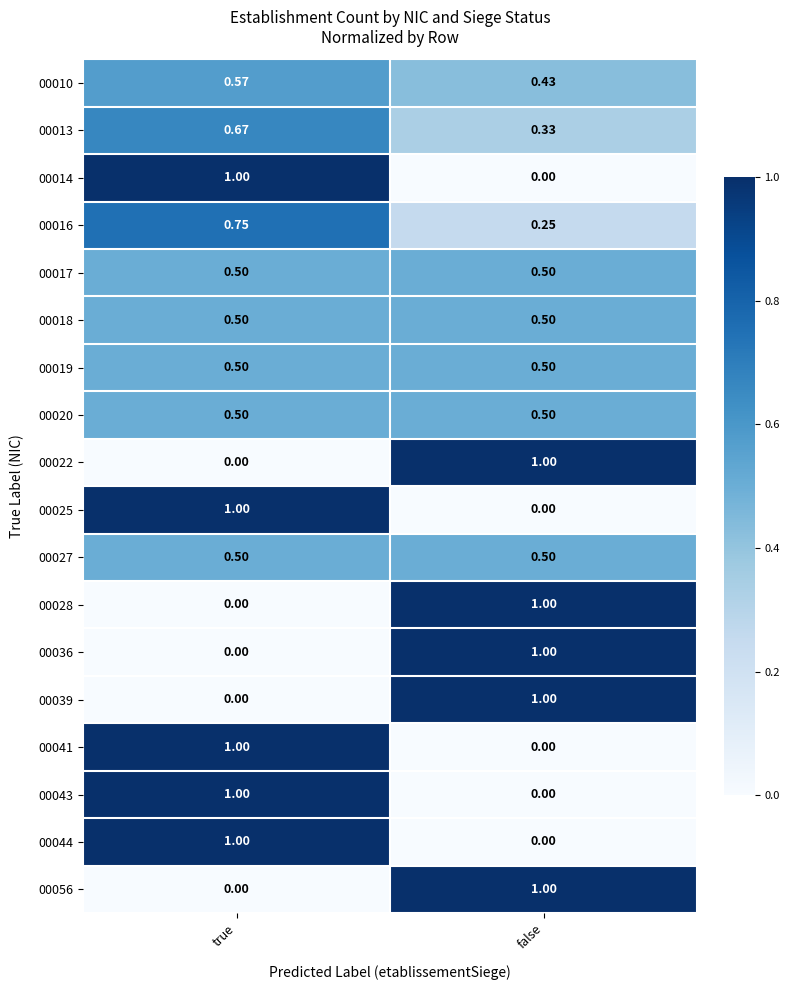

List the labels in order of 00014 value, smallest first.

false, true